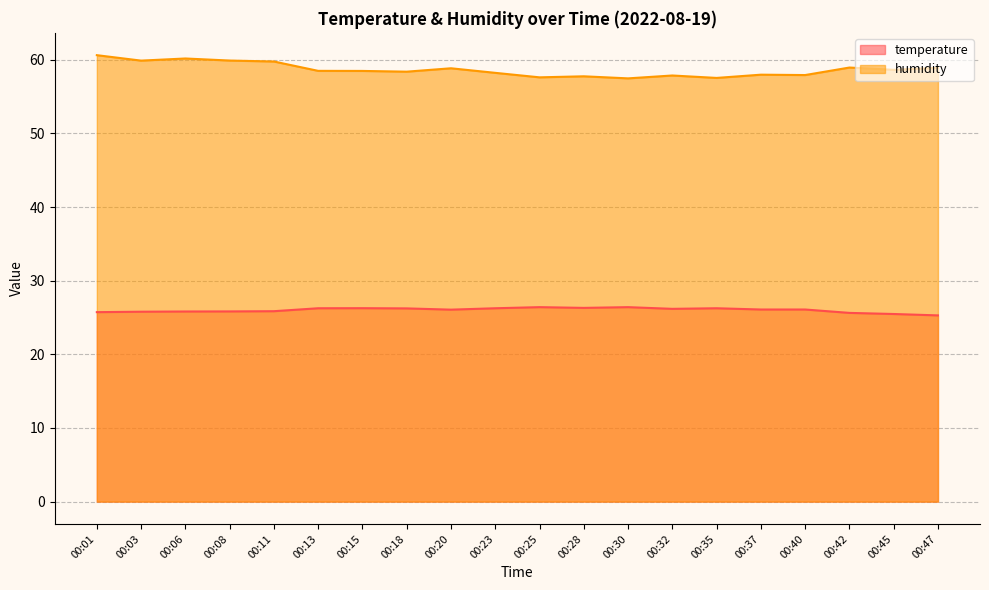

How many interior local peaks does the temperature series have?

4